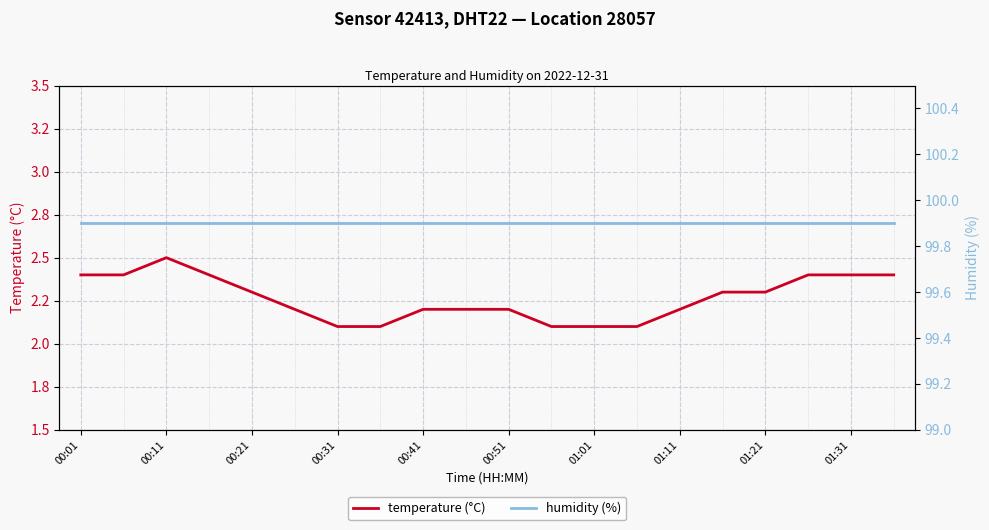

The temperature (°C) series shows 2.4 at 00:01. True or false?

True